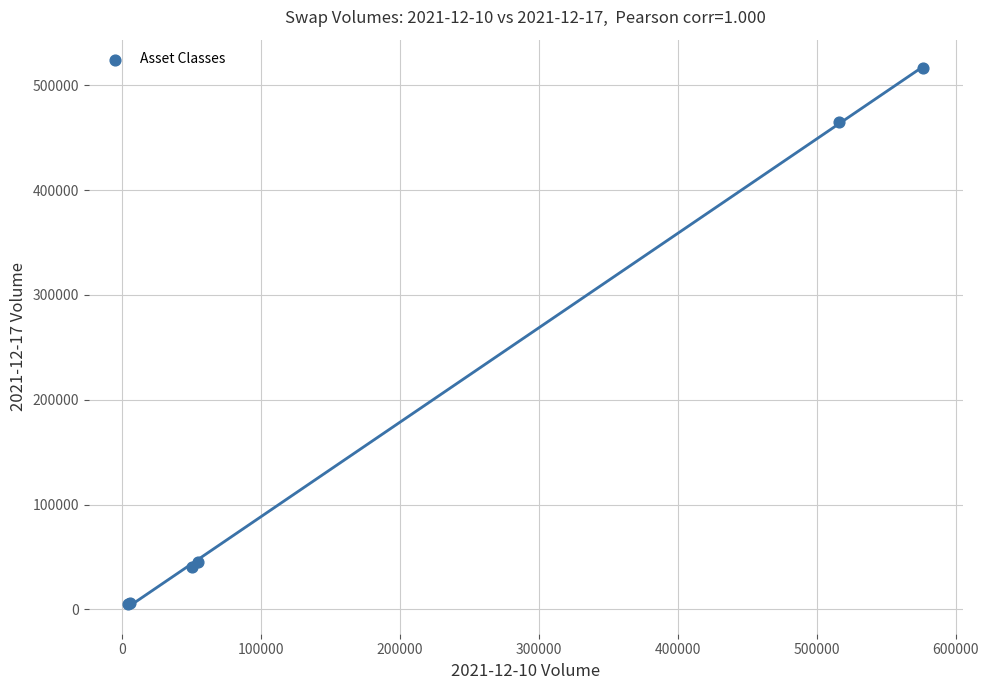

What Y value in the scatter plot is closest to 260779?

464812